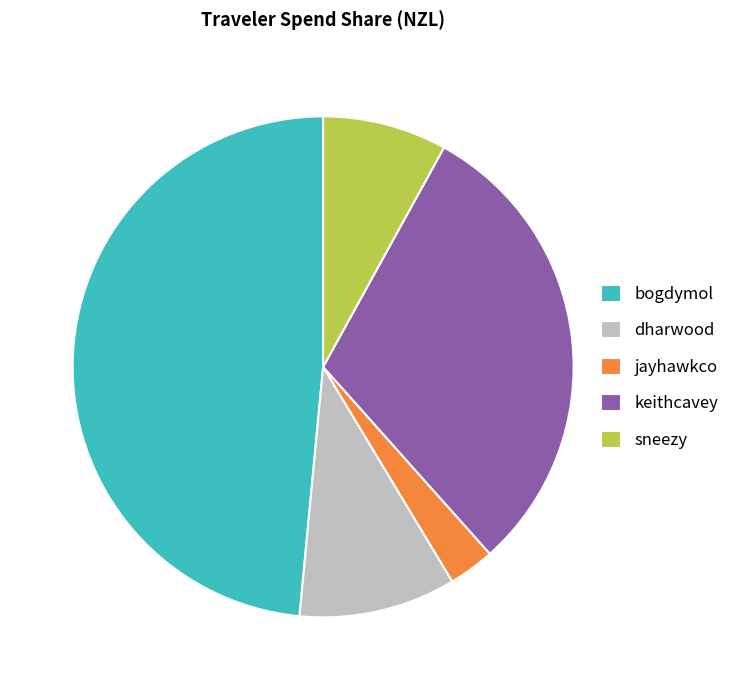

Combined, do jayhawkco and sneezy account for over 50%?

No